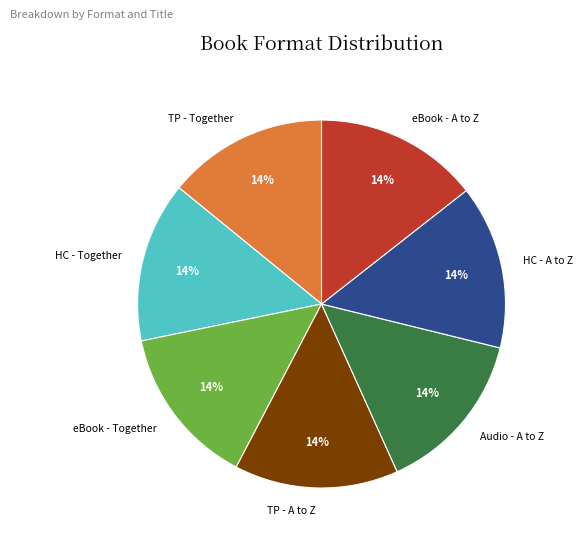

Is there a majority slice in this chart?

No